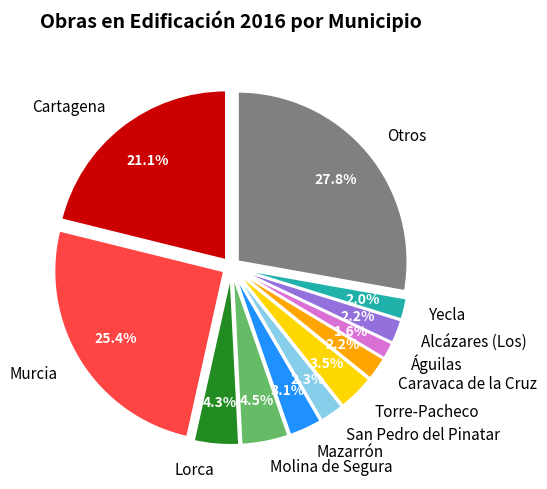

To the nearest percent, what is the difference between the Caravaca de la Cruz and Murcia slice percentages?

23%